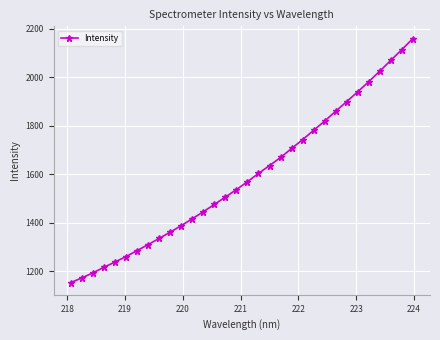

What is the average value?

1590.0